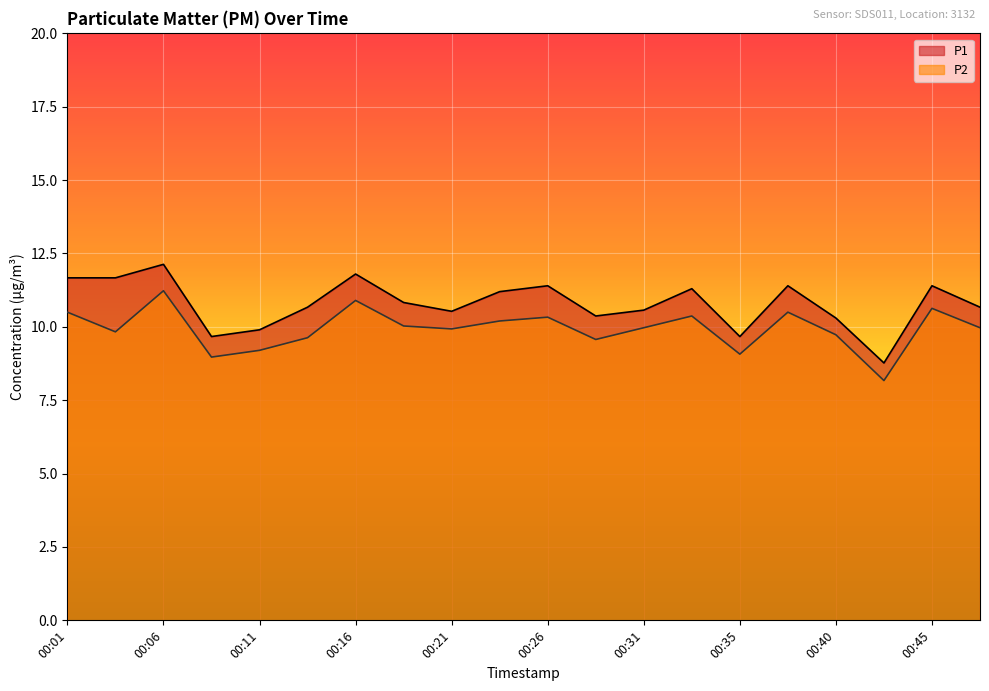

What is the value of the P2 point at the 8th from the left?

10.0